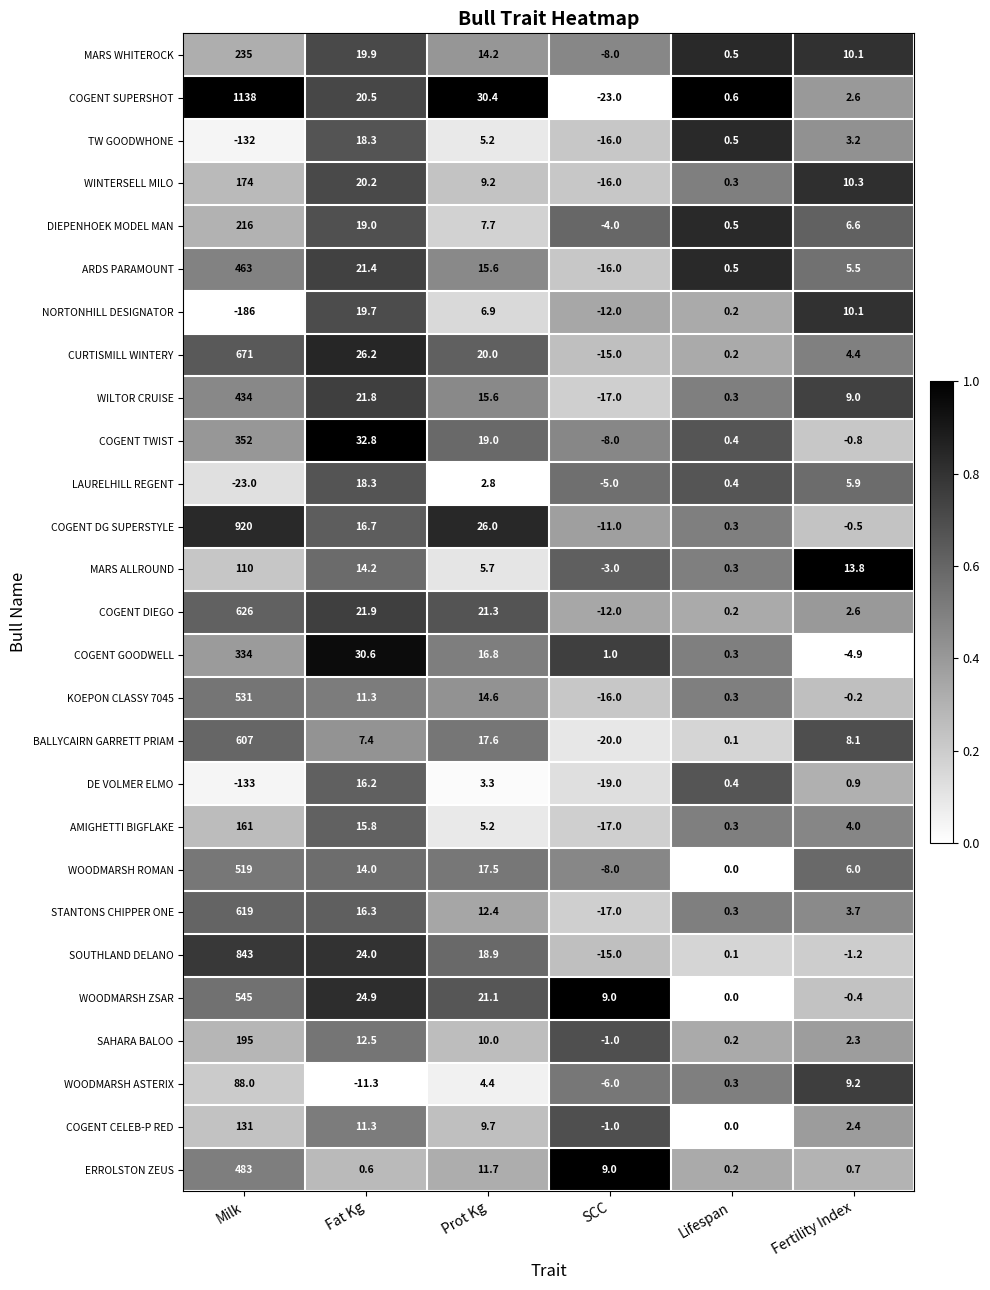

How many series are shown in this chart?

27